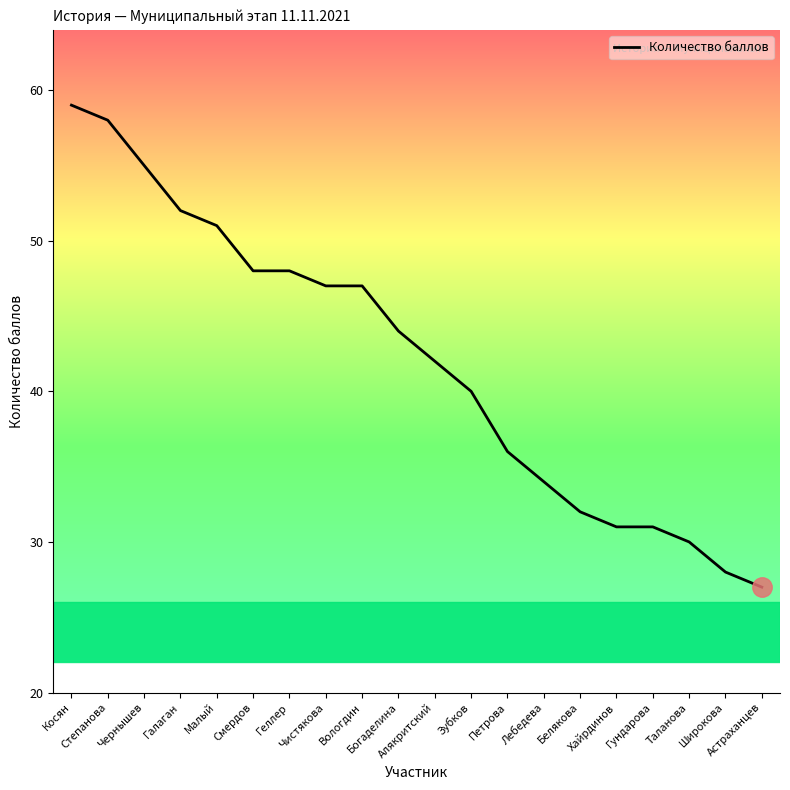

What is the ratio of the value at Смердов to the value at Геллер?

1.0